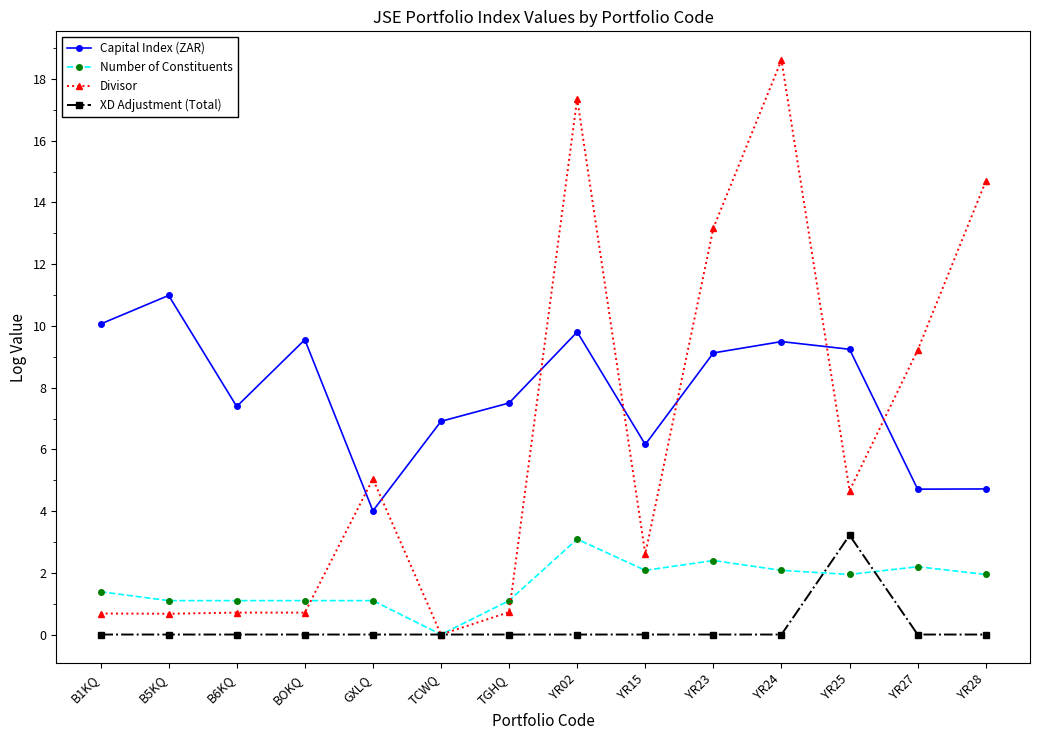

How many lines are shown in the chart?

4